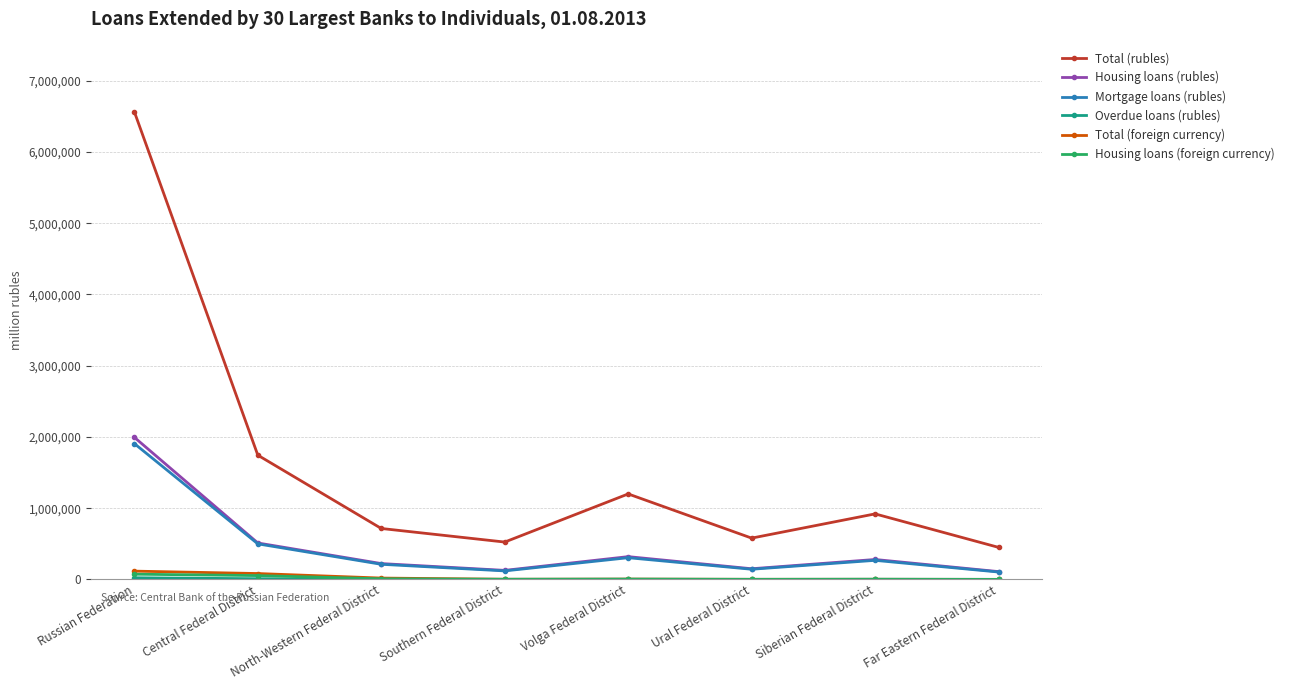

At which category does Total (rubles) reach its first local valley?

Southern Federal District